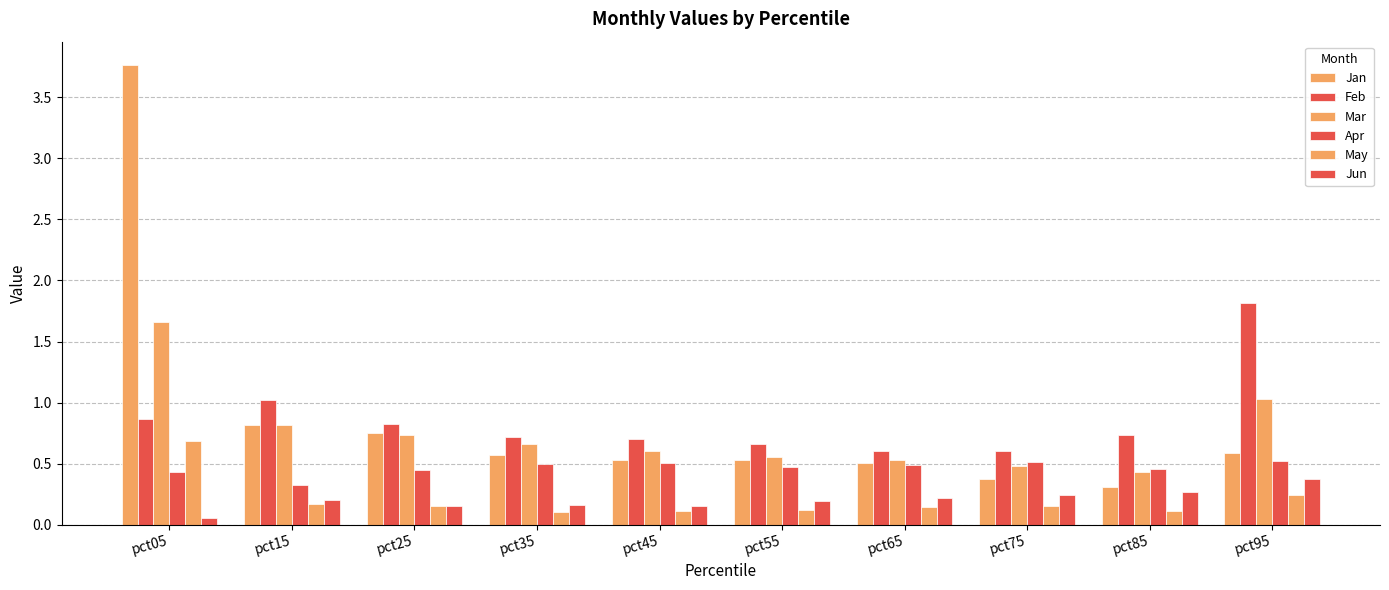

Which category has the lowest value in the Jan series?

pct85